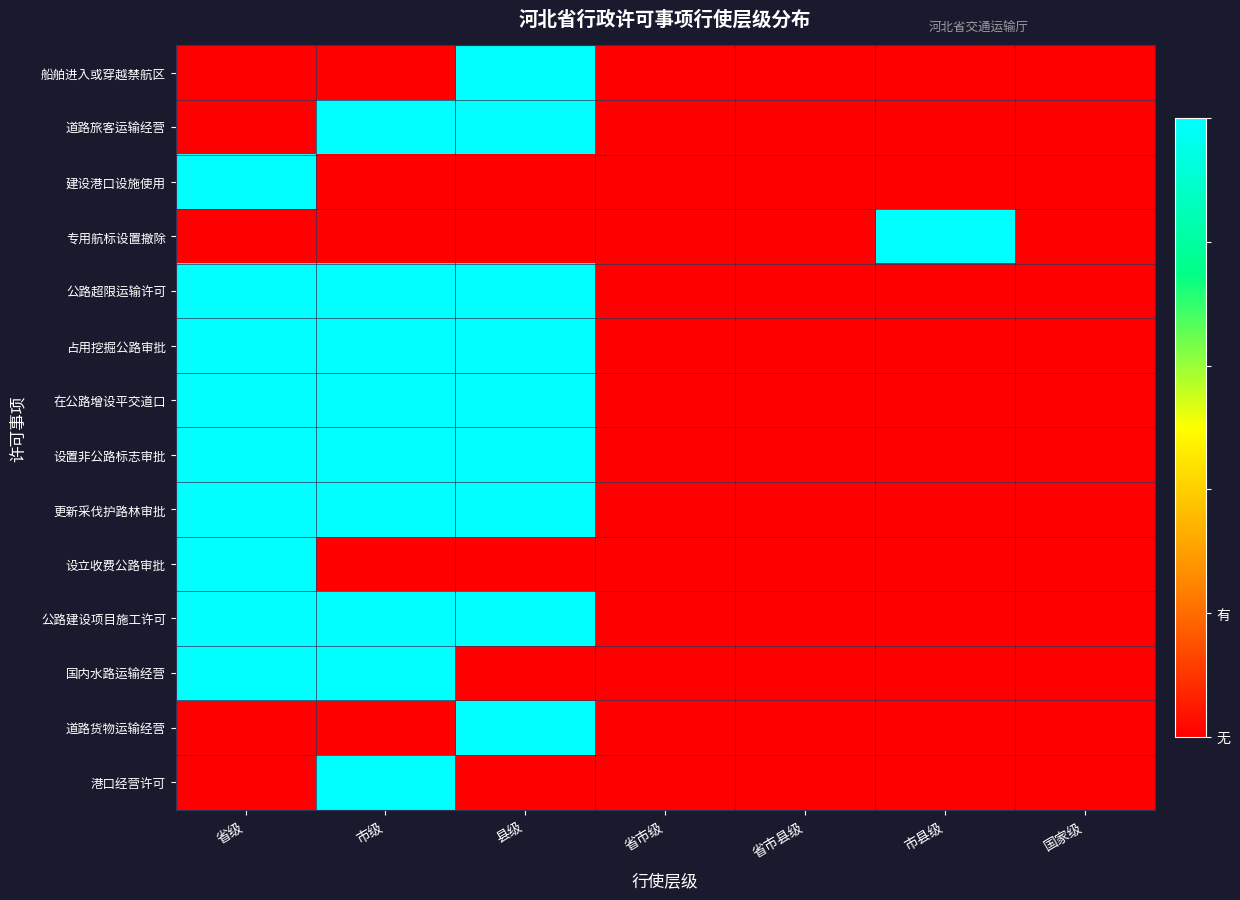

Which series has the largest total across all categories?

公路超限运输许可